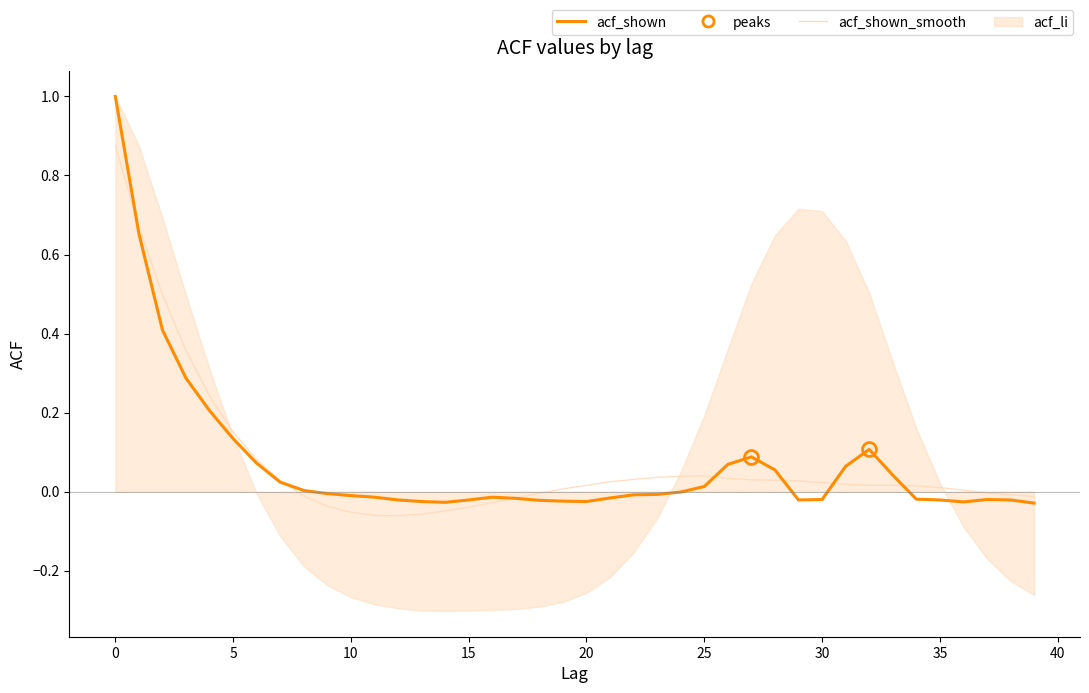

How many interior local valleys does the acf_shown series have?

4